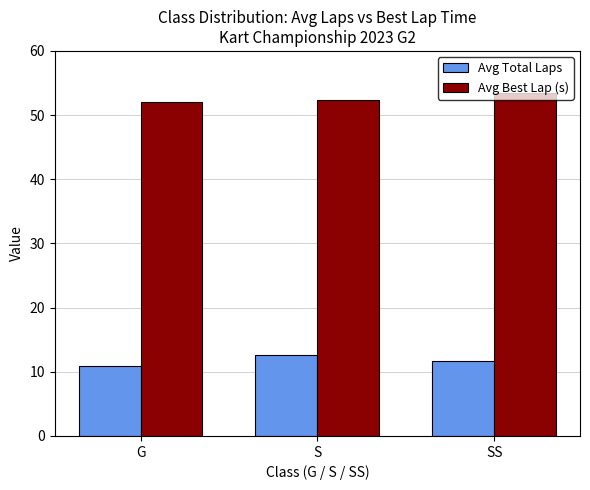

List the series in order of their peak value, highest first.

Avg Best Lap (s), Avg Total Laps